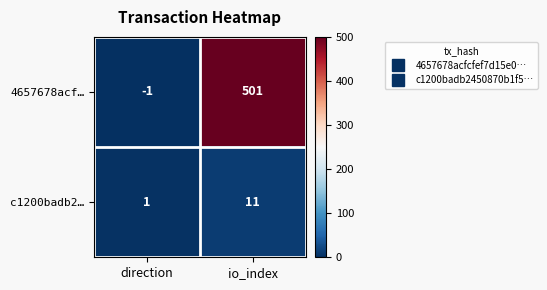

Rank the series at io_index from highest to lowest value.

4657678acf…, c1200badb2…